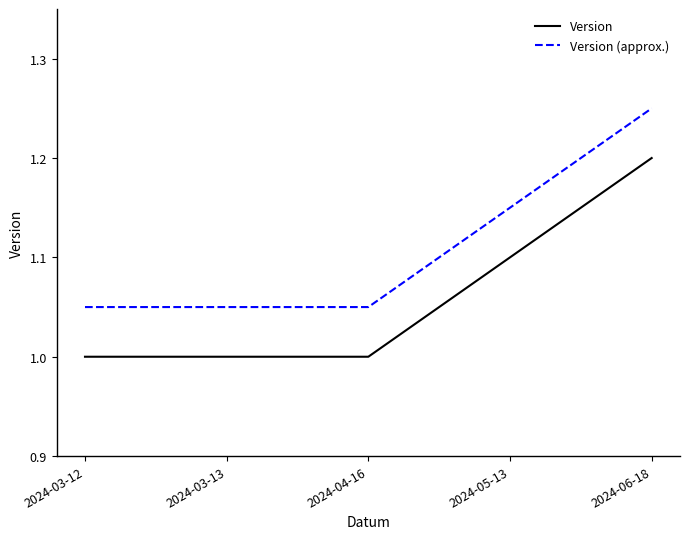

Count the Version values in the range 1 to 2.

5